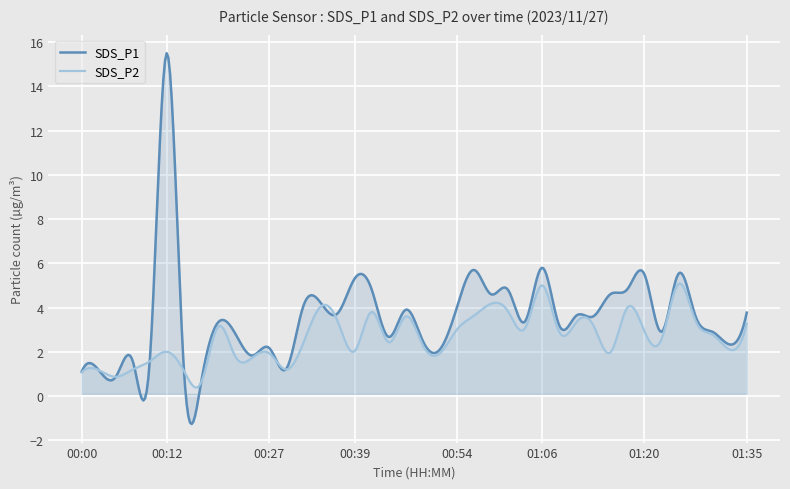

What are all the series names shown in the legend?

SDS_P1, SDS_P2